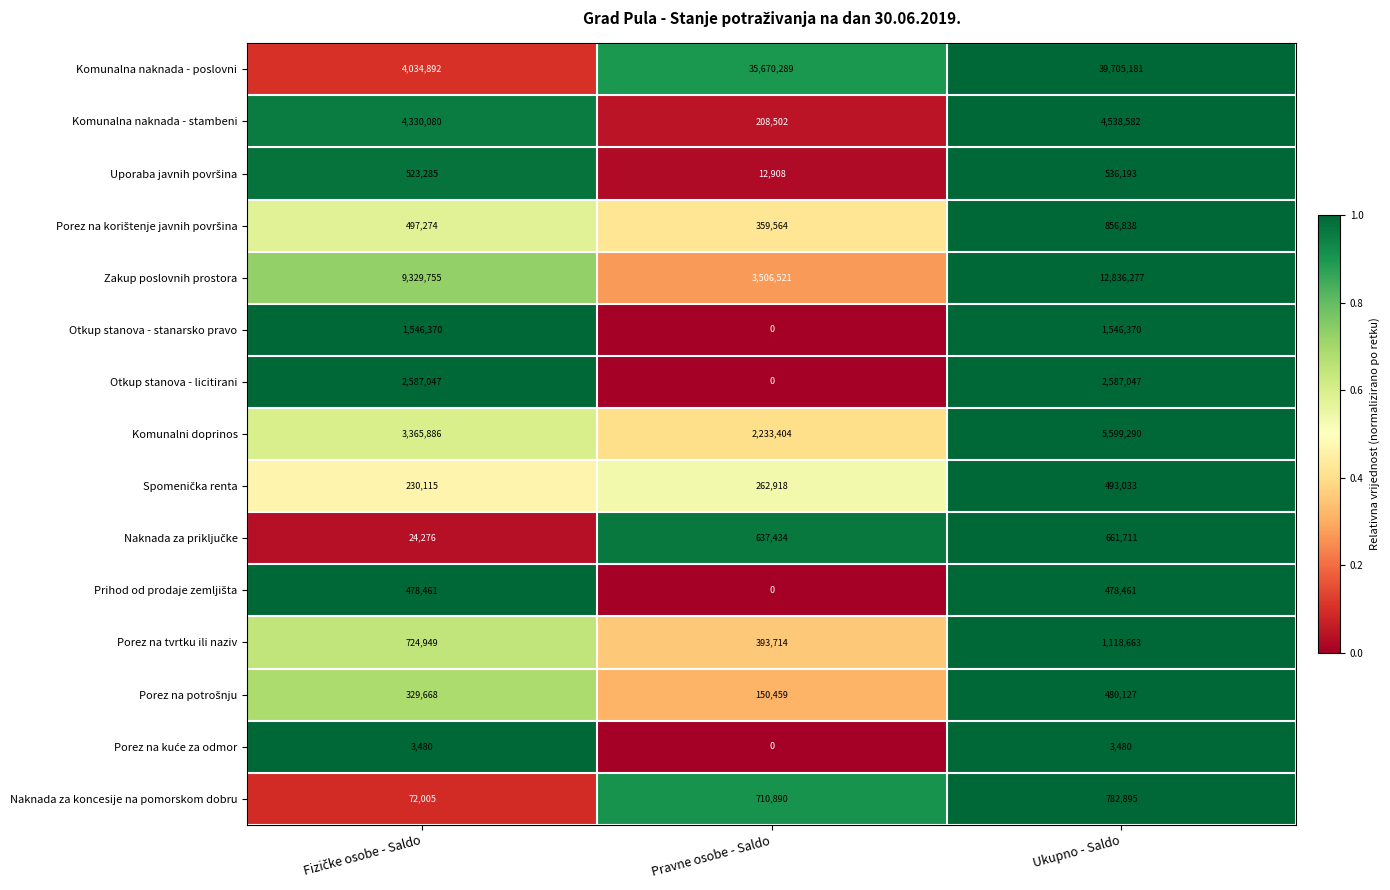

Which series has the largest total across all categories?

Komunalna naknada - poslovni